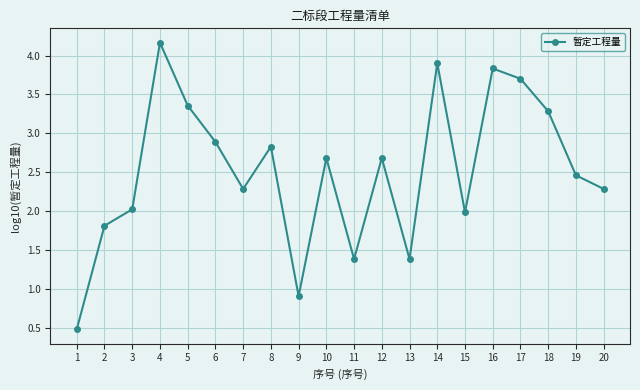

What is the difference between the maximum and minimum values?

3.7